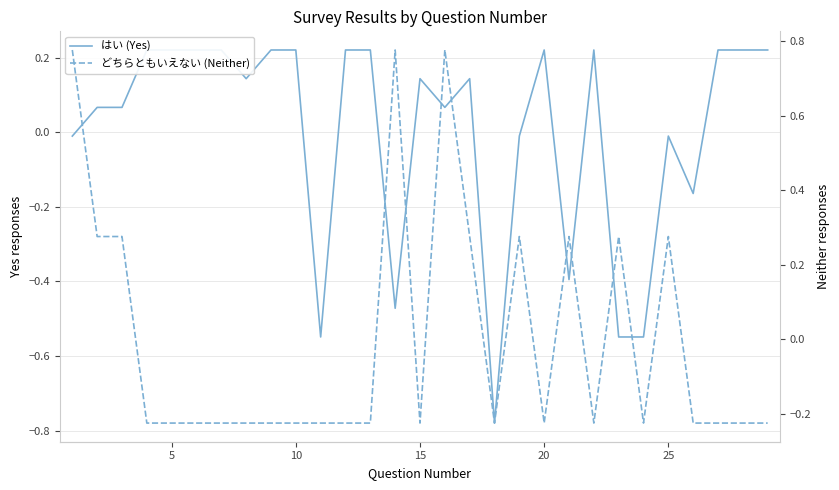

What is the maximum value shown in the chart?

0.8